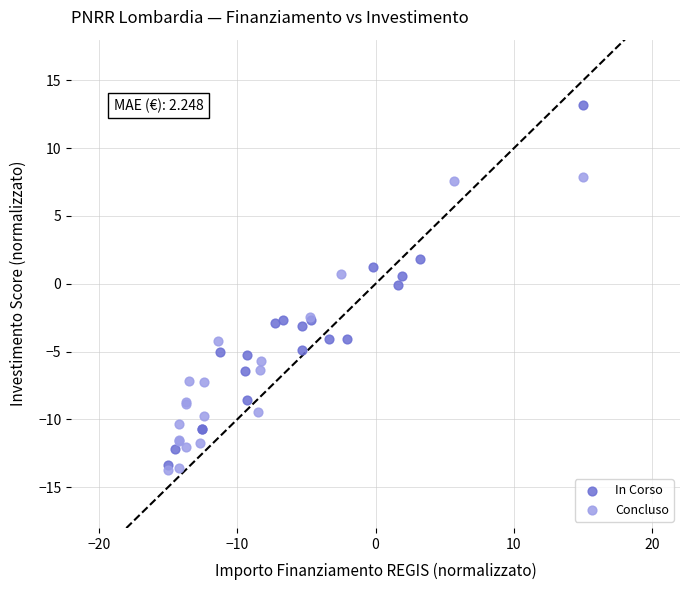

Which series contains the lowest Y value?

Concluso